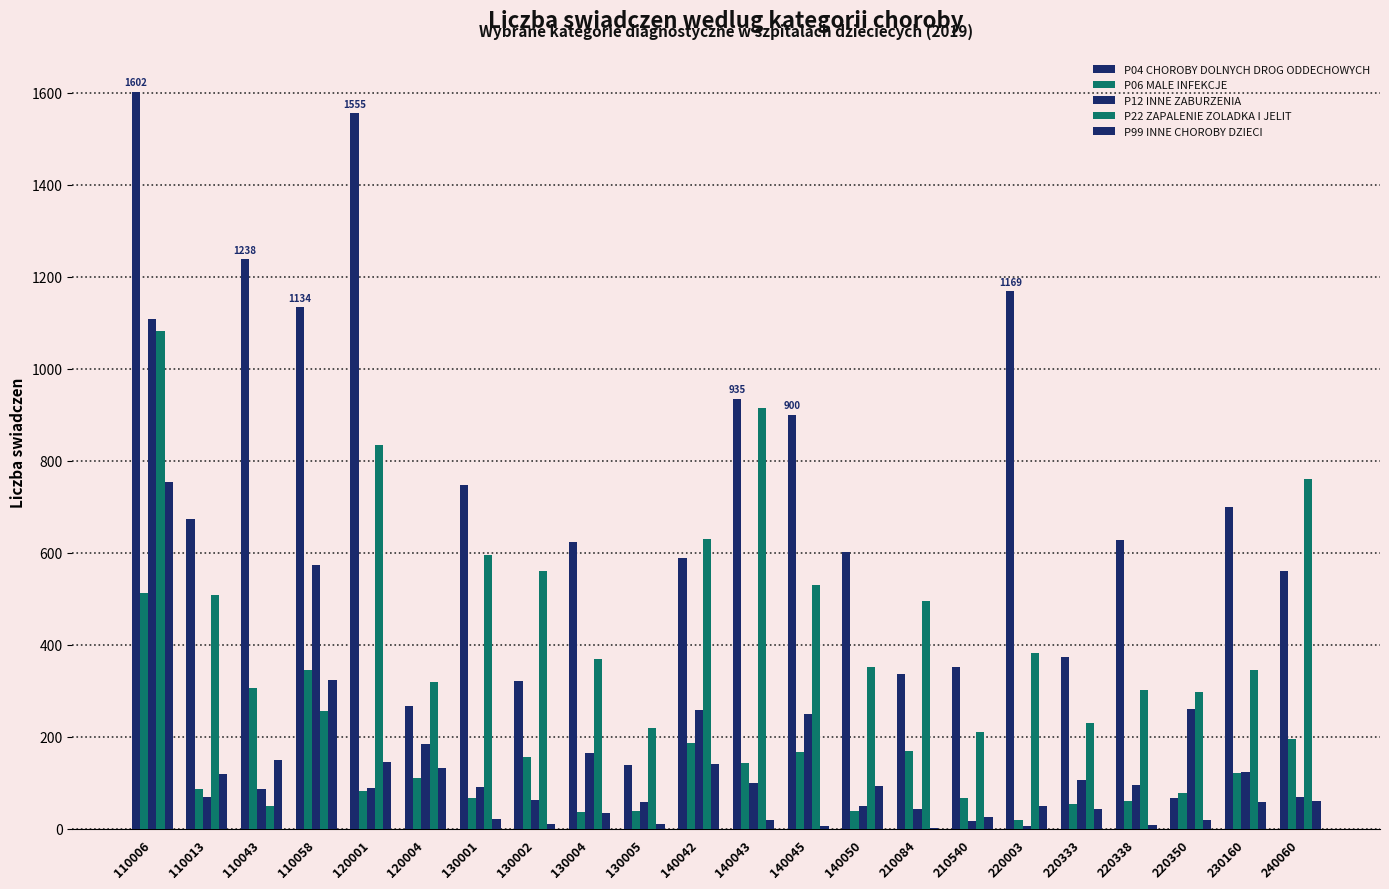

Rank the series at 140050 from highest to lowest value.

P04 CHOROBY DOLNYCH DROG ODDECHOWYCH, P22 ZAPALENIE ZOLADKA I JELIT, P99 INNE CHOROBY DZIECI, P12 INNE ZABURZENIA, P06 MALE INFEKCJE